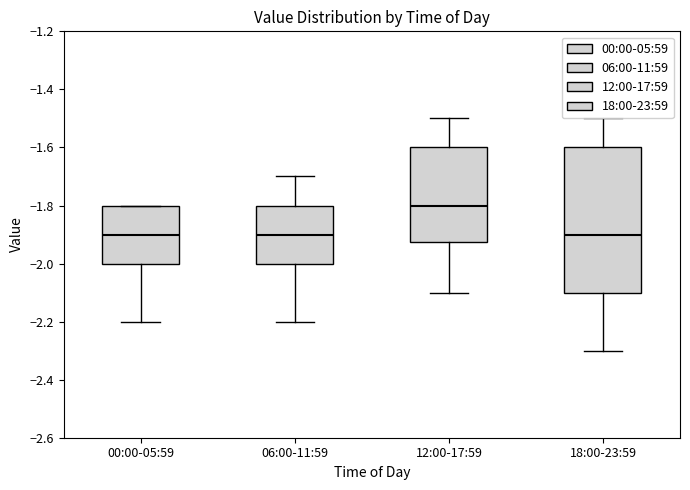

Which box's median line is the highest?

12:00-17:59